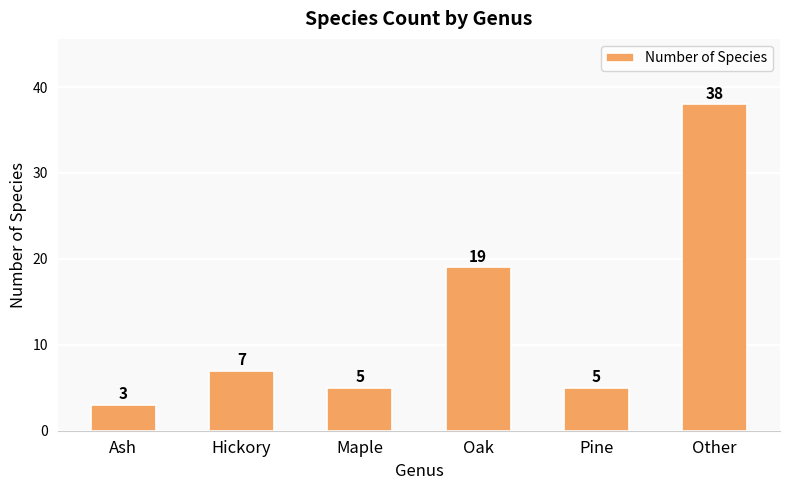

What is the value of the 4th bar from the left?

19